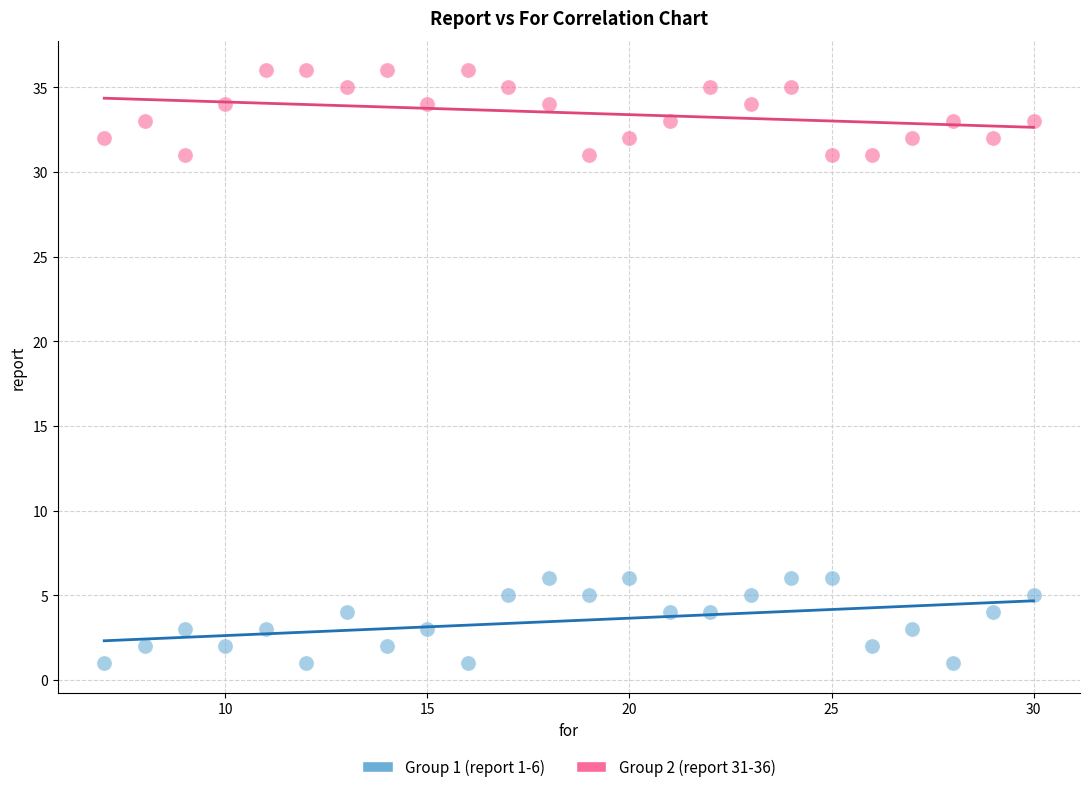

What are all the series names shown in the legend?

Group 1 (report 1-6), Group 2 (report 31-36)